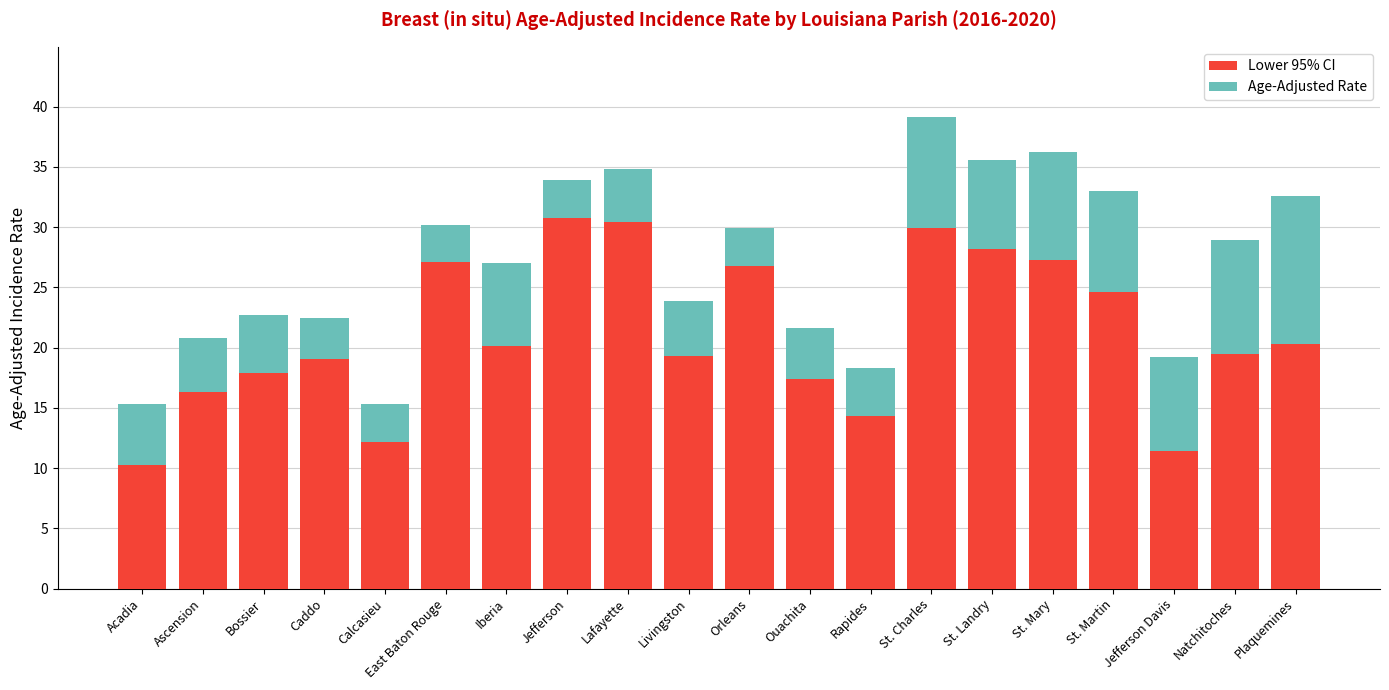

What is the difference between the Lower 95% CI values at Rapides and Natchitoches?

5.2